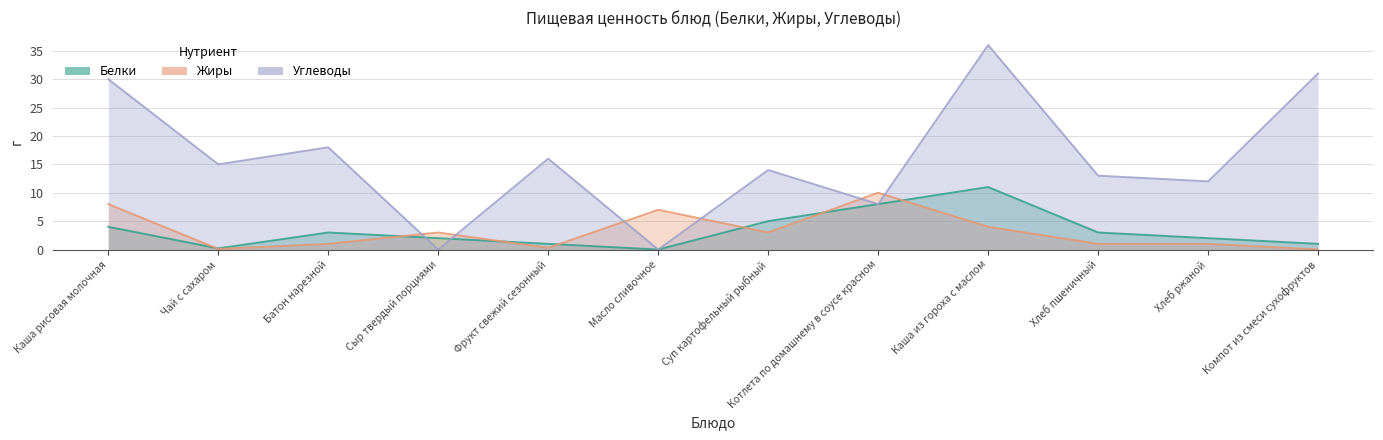

Between which two adjacent categories do Жиры and Белки first intersect?

Каша рисовая молочная and Чай с сахаром